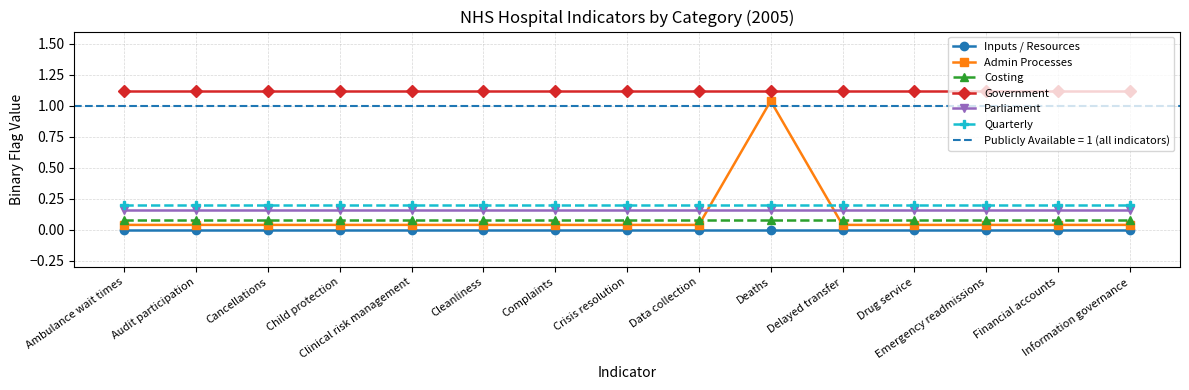

How many lines are shown in the chart?

6